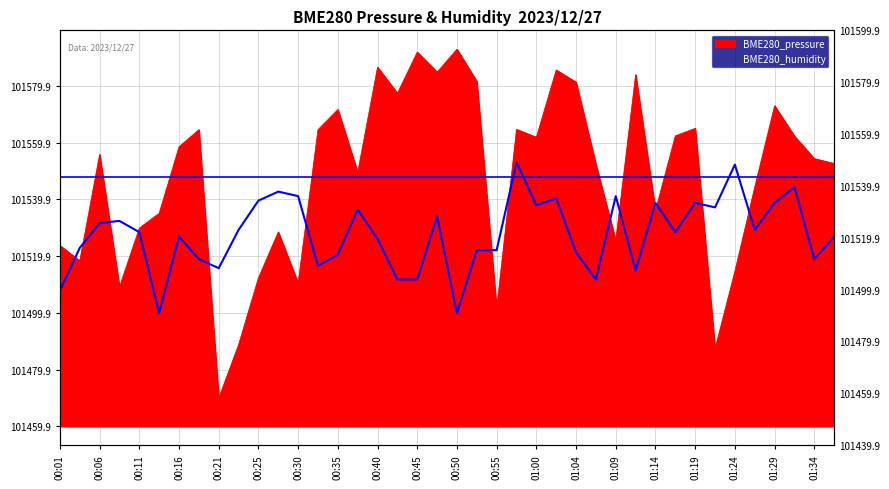

Between which two adjacent categories do BME280_pressure and BME280_humidity first intersect?

00:01 and 00:03